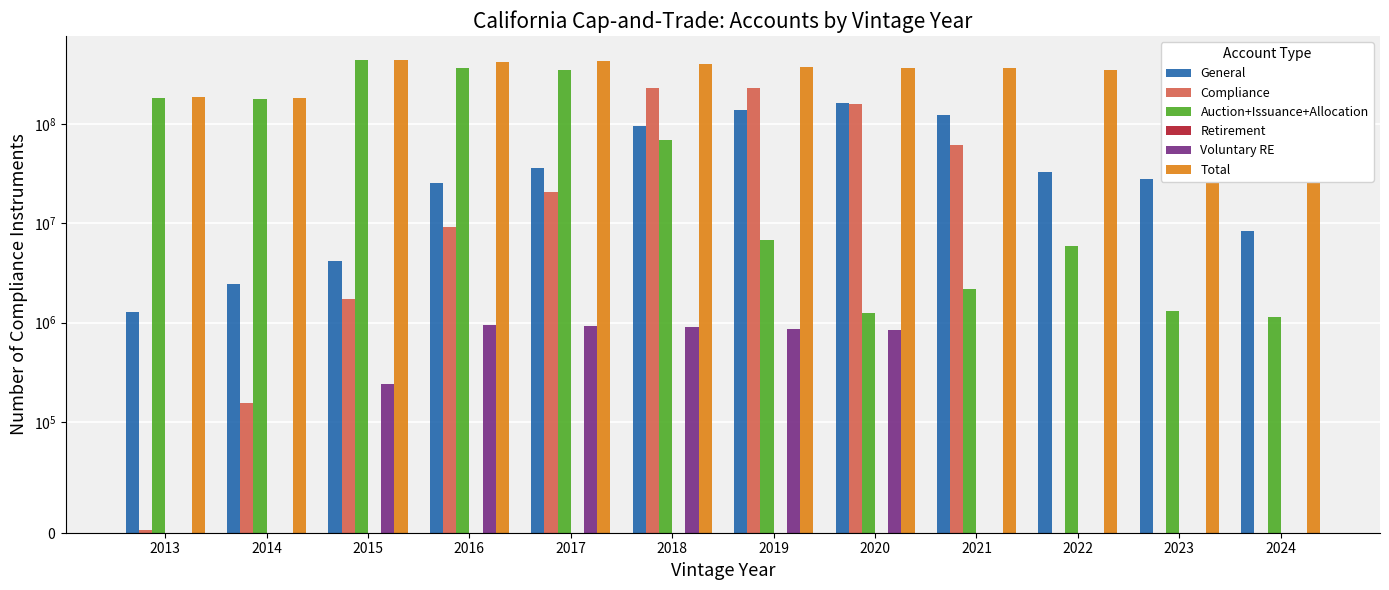

The Retirement series shows 0 at 2015. True or false?

True